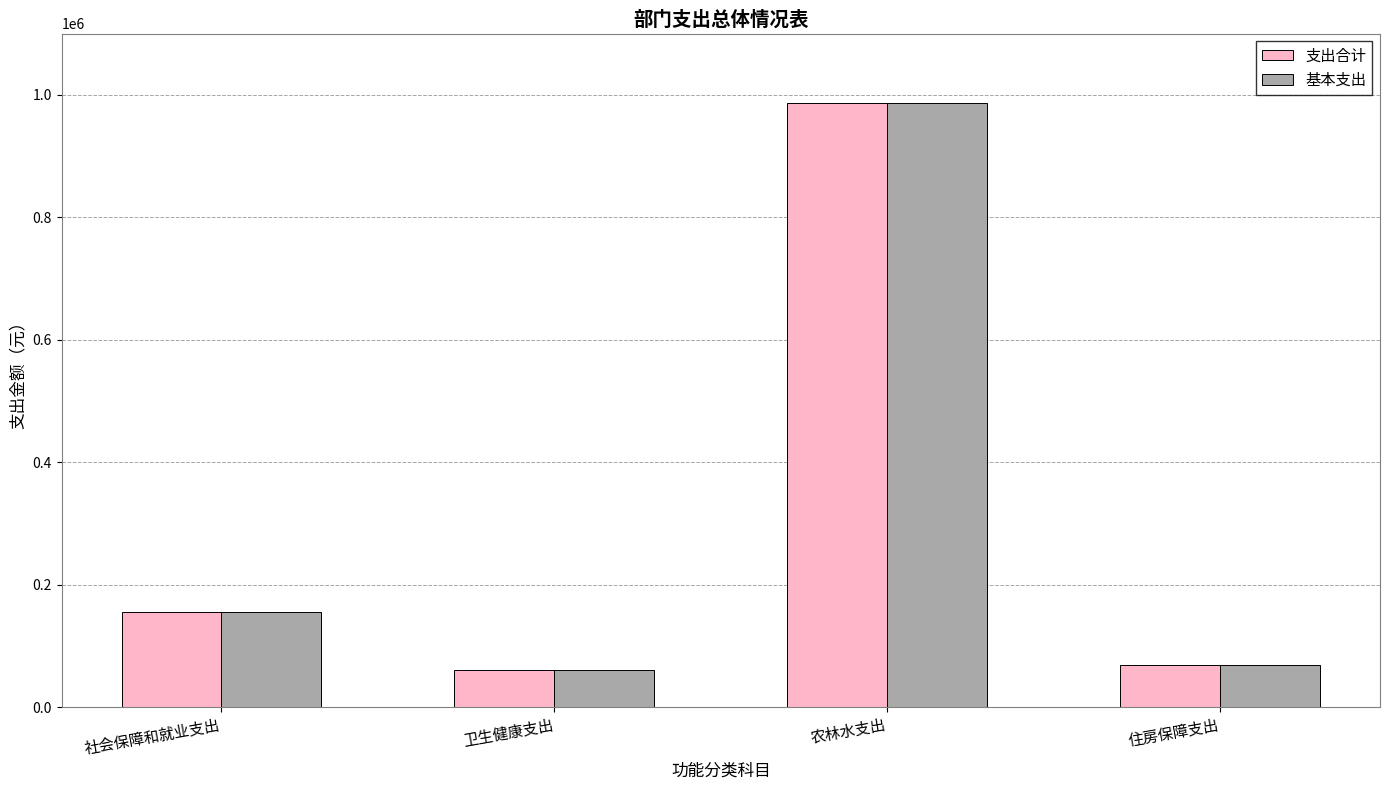

What value does the 支出合计 series have at 社会保障和就业支出?

155786.4